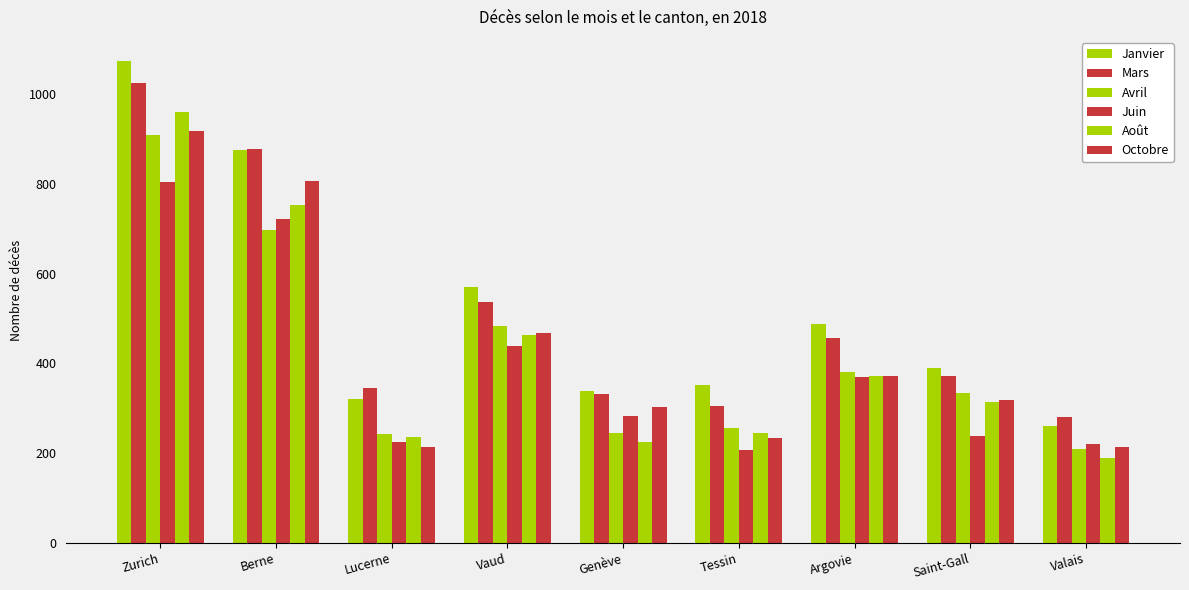

The Mars series shows 538 at Genève. True or false?

False